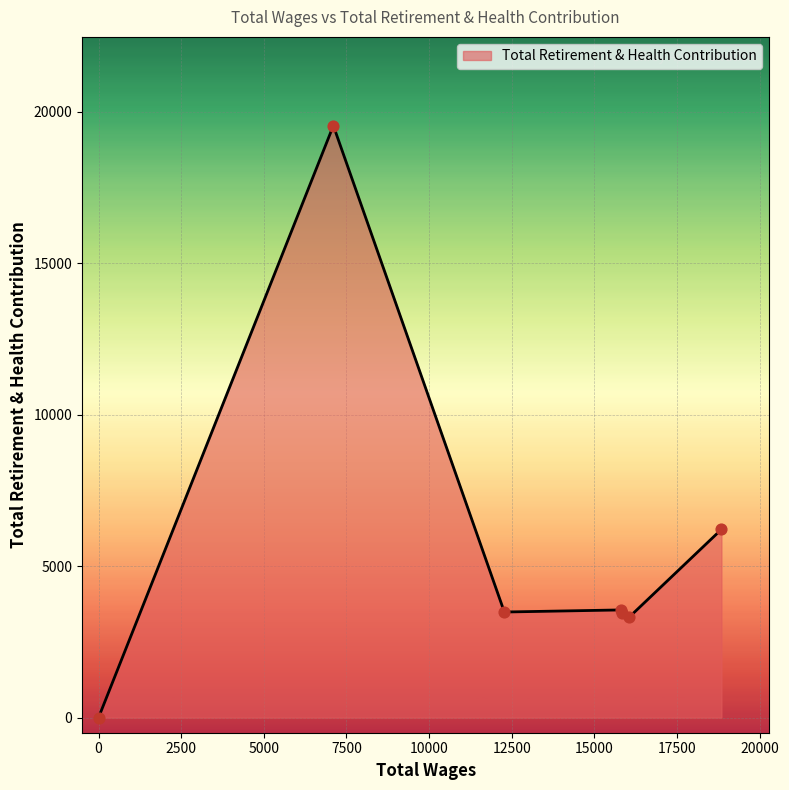

What is the average value?

5652